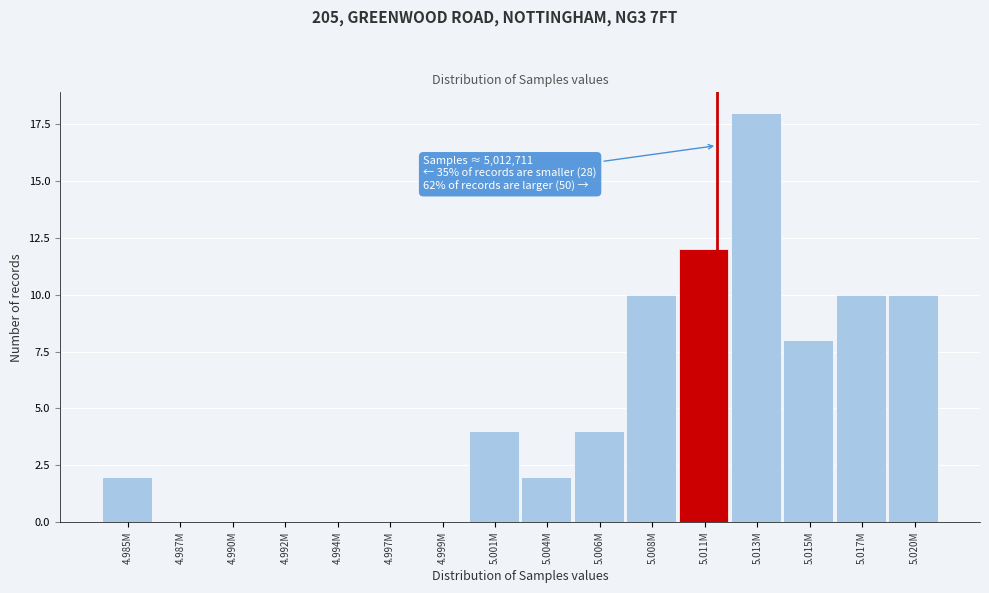

Reading left to right, extract all data points from this chart.

4.985M=2	4.987M=0	4.990M=0	4.992M=0	4.994M=0	4.997M=0	4.999M=0	5.001M=4	5.004M=2	5.006M=4	5.008M=10	5.011M=12	5.013M=18	5.015M=8	5.017M=10	5.020M=10